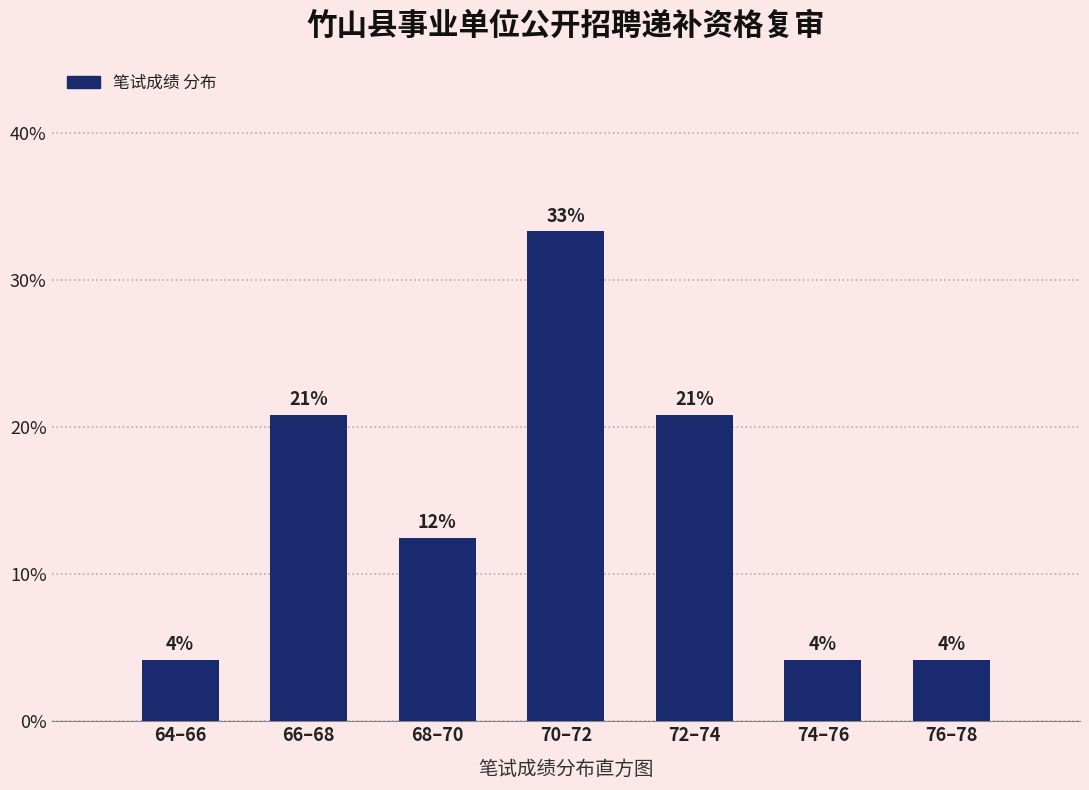

Does the chart contain any negative values?

No